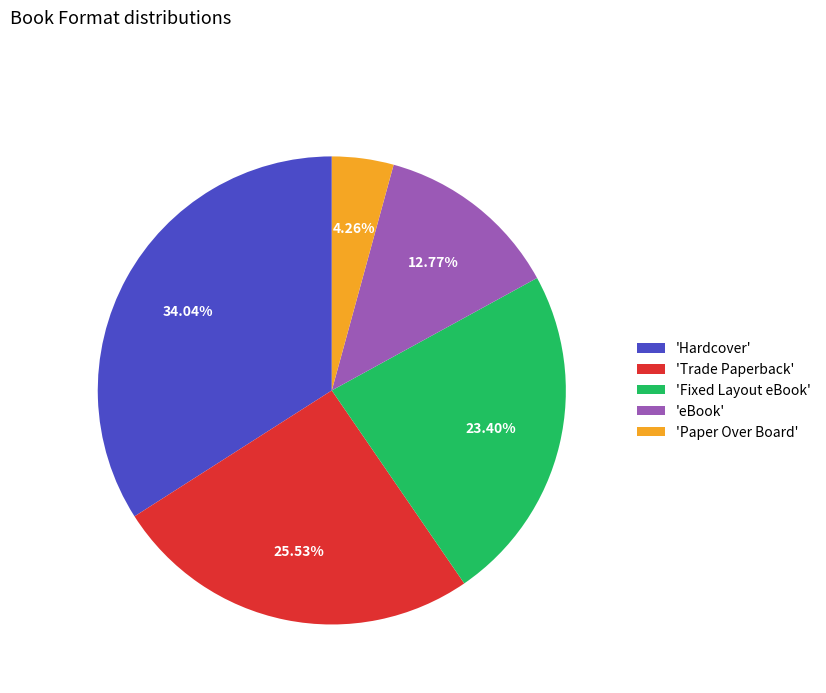

Rank the categories by value from highest to lowest.

'Hardcover', 'Trade Paperback', 'Fixed Layout eBook', 'eBook', 'Paper Over Board'